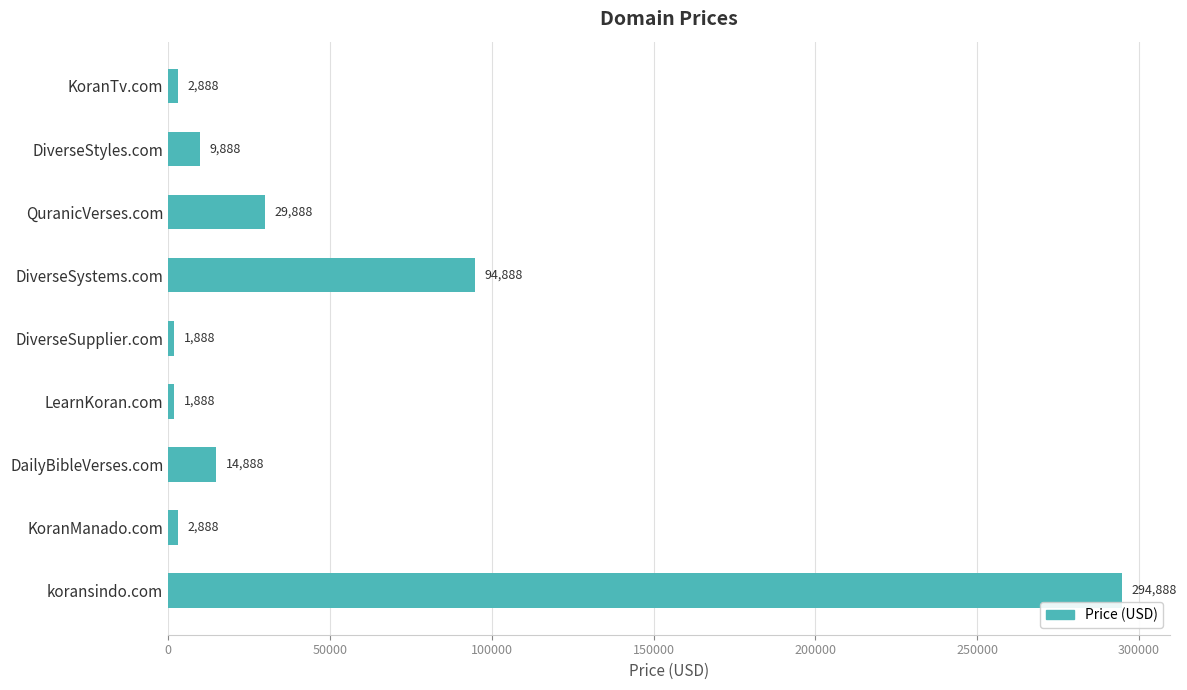

What is the label of the 8th bar from the bottom?

DiverseStyles.com